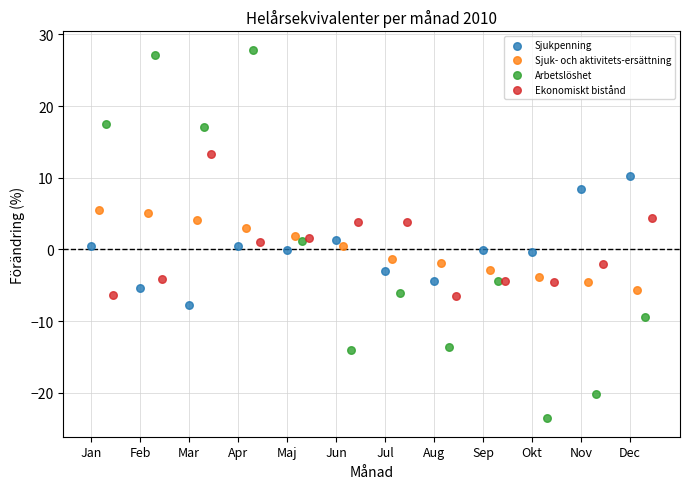

Which series reaches the minimum Y coordinate?

Arbetslöshet